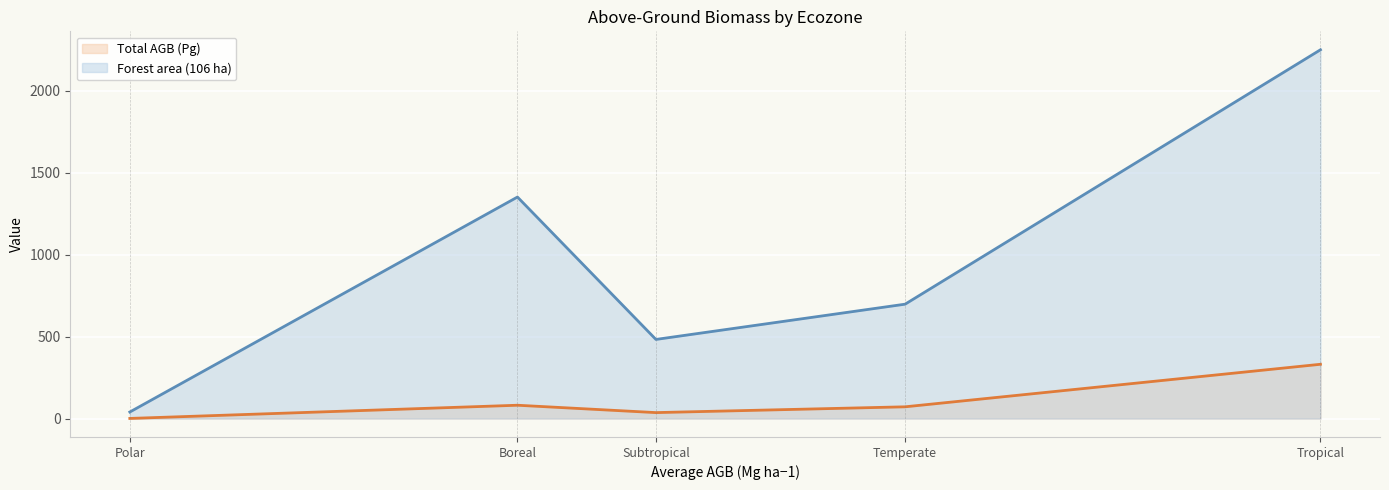

Which has a higher value, Boreal or Subtropical?

Boreal